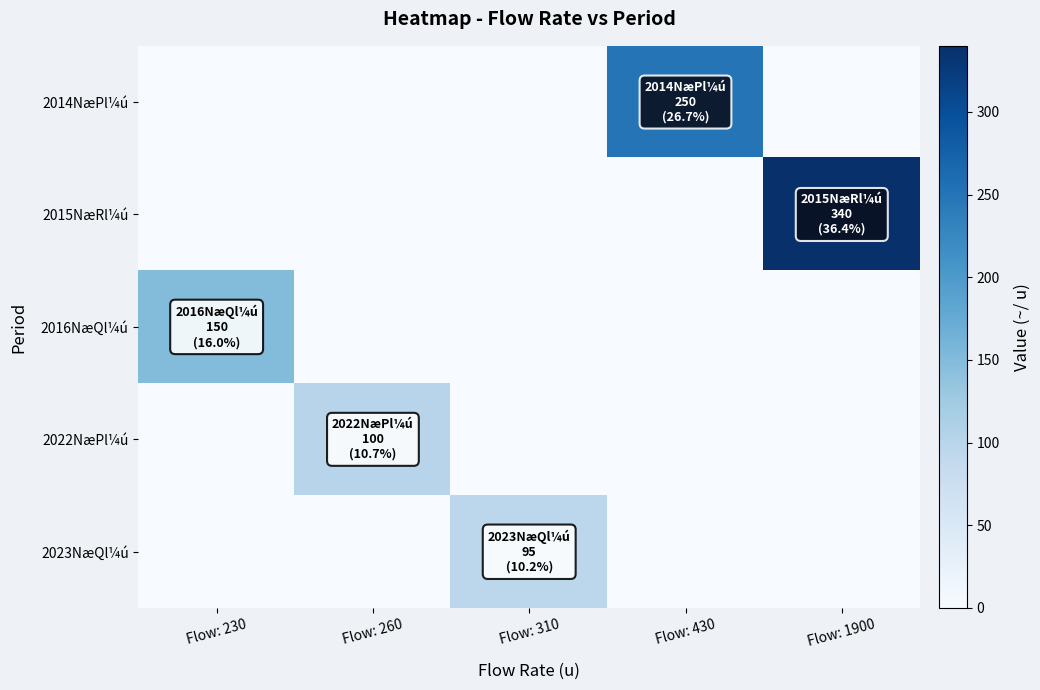

Reading left to right, what are all the values shown in this chart?

2014NæPl¼ú: Flow: 230=0	Flow: 260=0	Flow: 310=0	Flow: 430=250	Flow: 1900=0
2015NæRl¼ú: Flow: 230=0	Flow: 260=0	Flow: 310=0	Flow: 430=0	Flow: 1900=340
2016NæQl¼ú: Flow: 230=150	Flow: 260=0	Flow: 310=0	Flow: 430=0	Flow: 1900=0
2022NæPl¼ú: Flow: 230=0	Flow: 260=100	Flow: 310=0	Flow: 430=0	Flow: 1900=0
2023NæQl¼ú: Flow: 230=0	Flow: 260=0	Flow: 310=95	Flow: 430=0	Flow: 1900=0